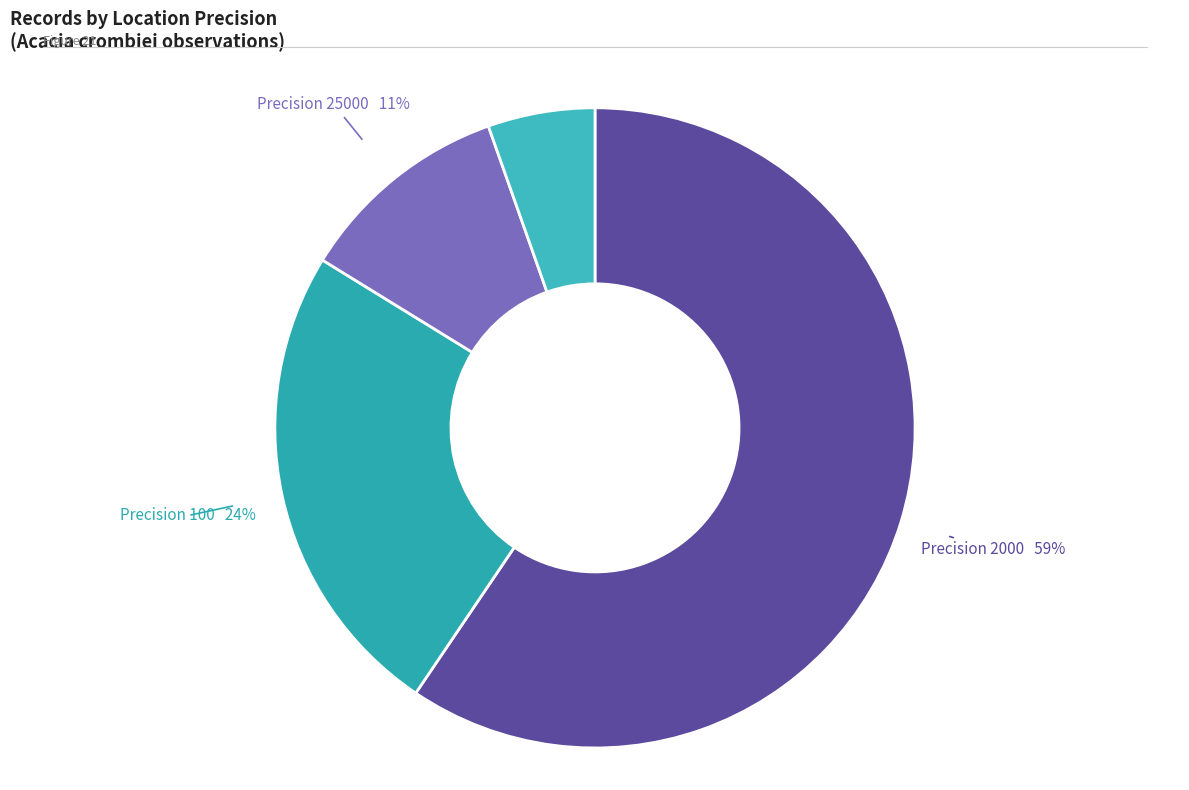

To the nearest percent, what is the average slice percentage?

25%